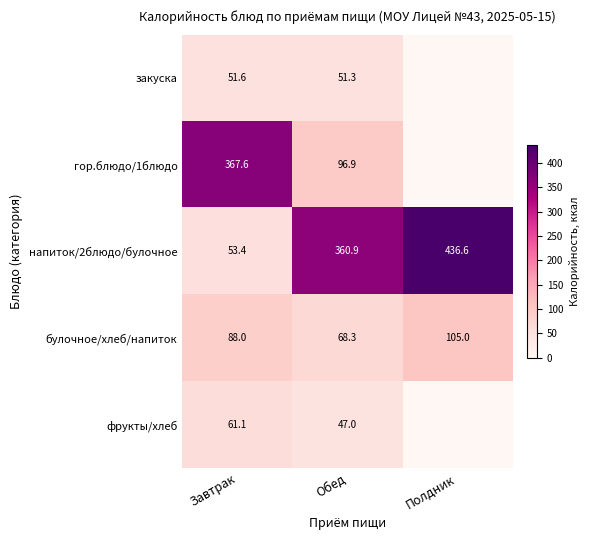

What is the difference between the highest and lowest values at Обед?

313.9